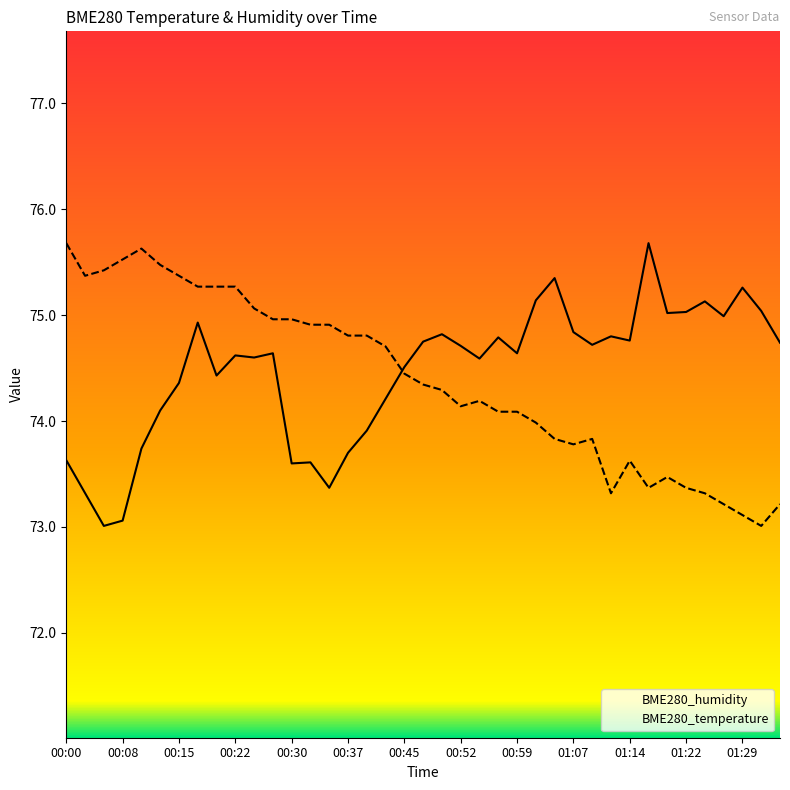

Where is the first local maximum for BME280_humidity?

00:18